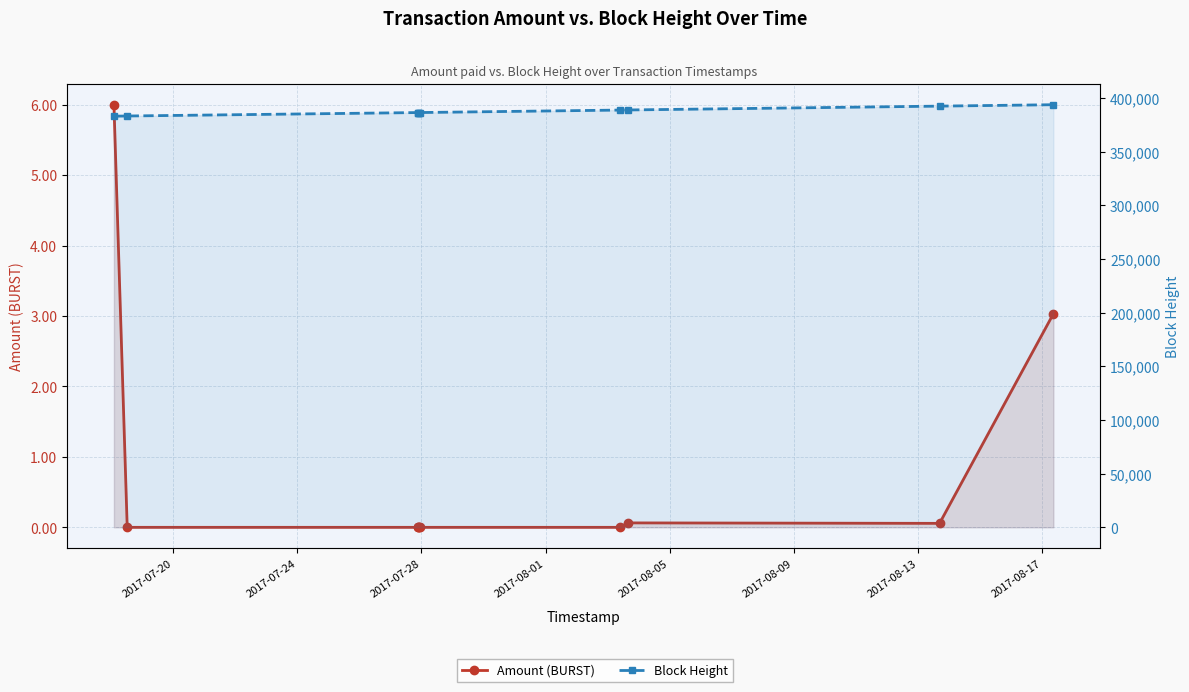

True or false: Block Height and Amount (BURST) cross at least once.

False